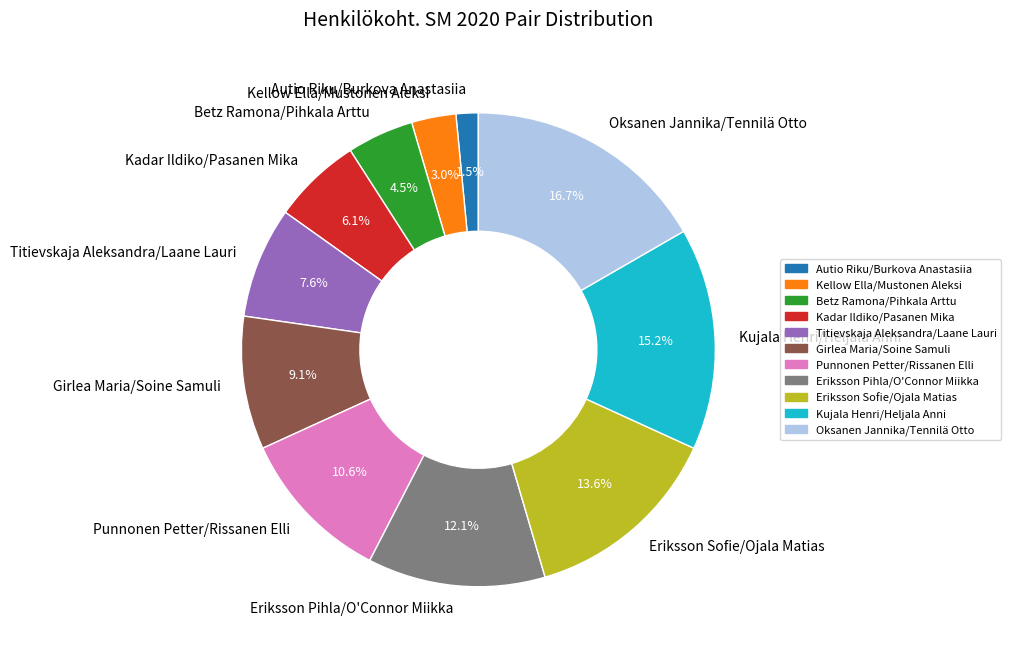

Combined, do Autio Riku/Burkova Anastasiia and Oksanen Jannika/Tennilä Otto account for over 50%?

No